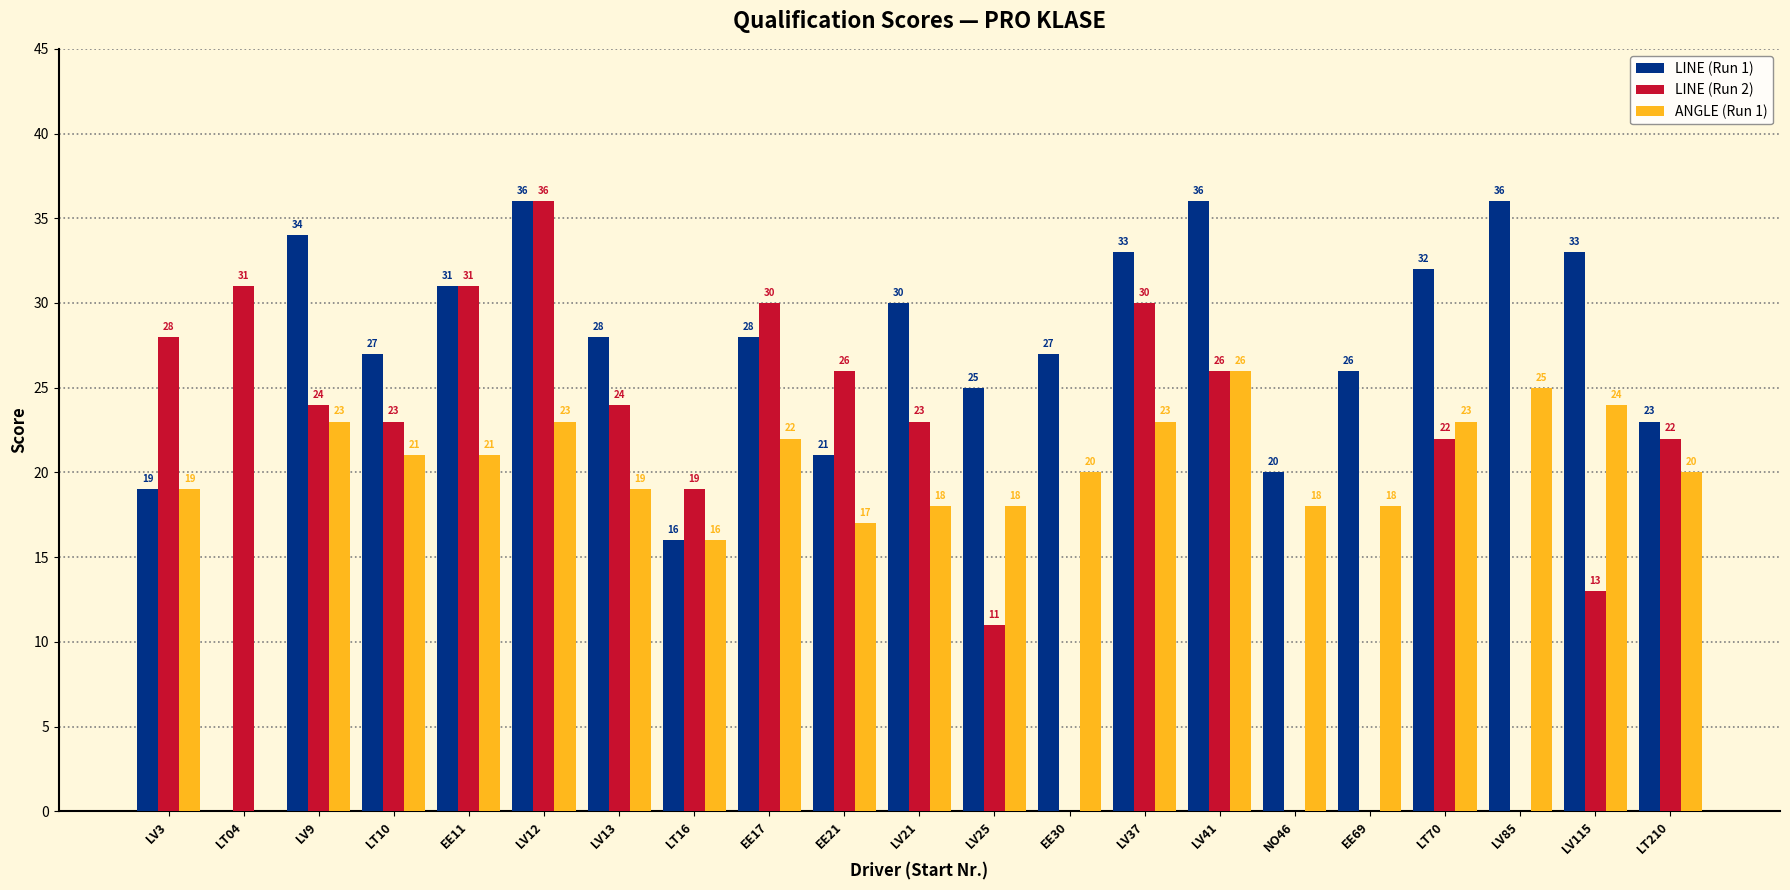

What is the highest value of the LINE (Run 2) series?

36